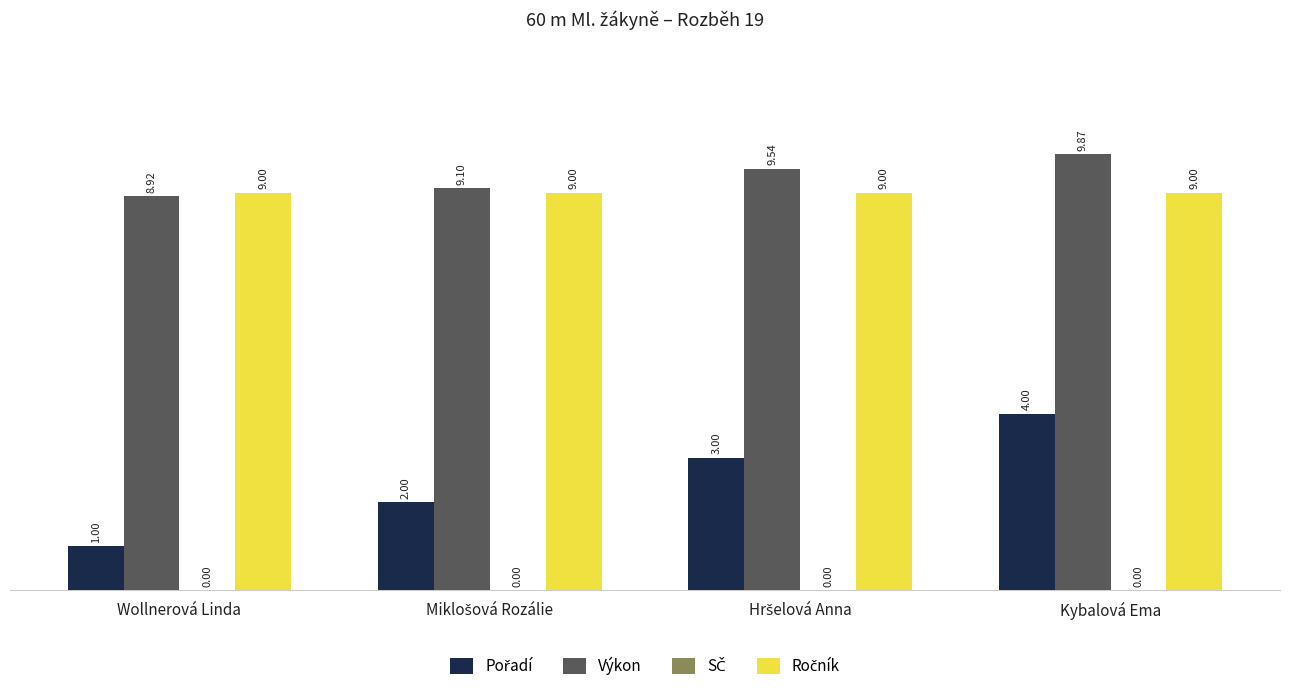

Which series has the largest total across all categories?

Výkon